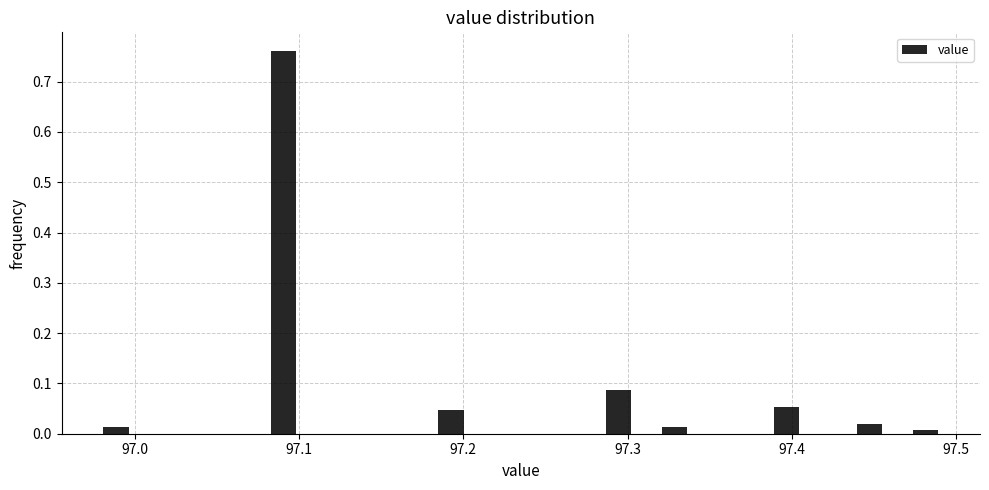

Read against the x-axis, roughly where is the centre of the tallest bar?

97.09